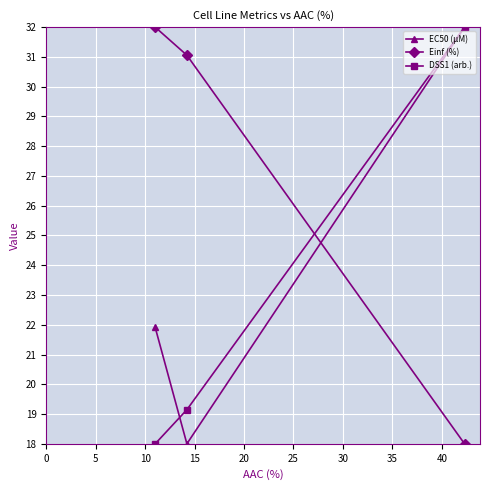

Does the chart display data point markers on the line(s)?

Yes